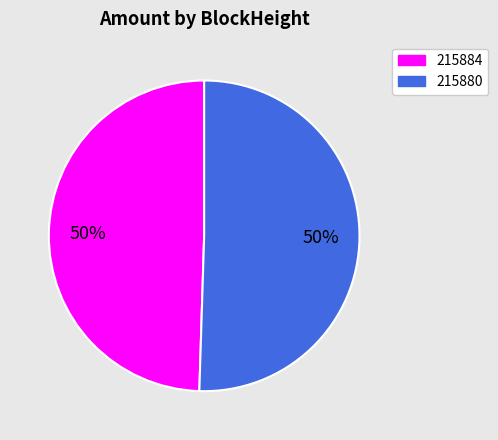

Which slice represents more than half of the pie?

215880